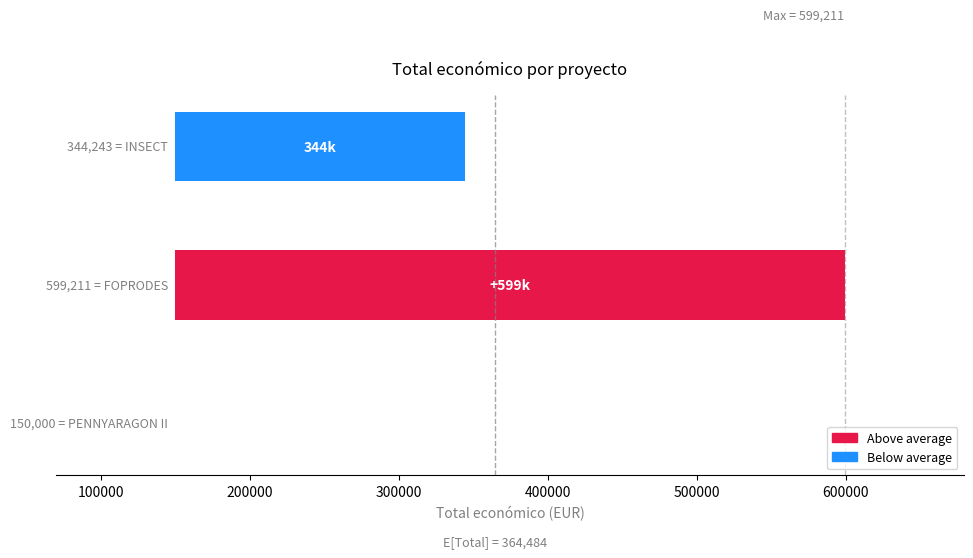

The value at 0 is -150970. True or false?

False